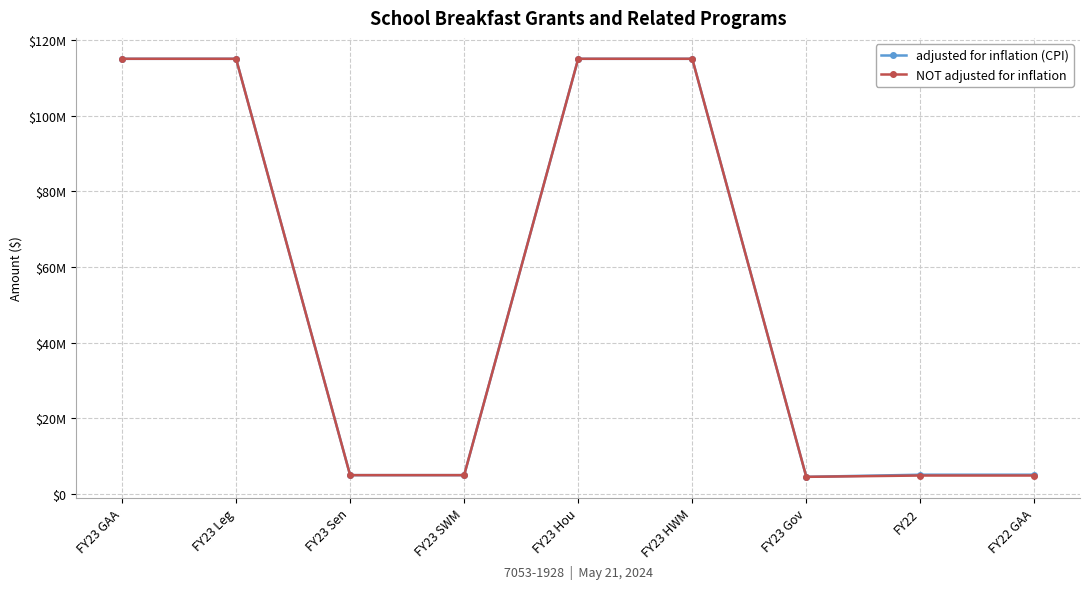

What are all the series names shown in the legend?

adjusted for inflation (CPI), NOT adjusted for inflation